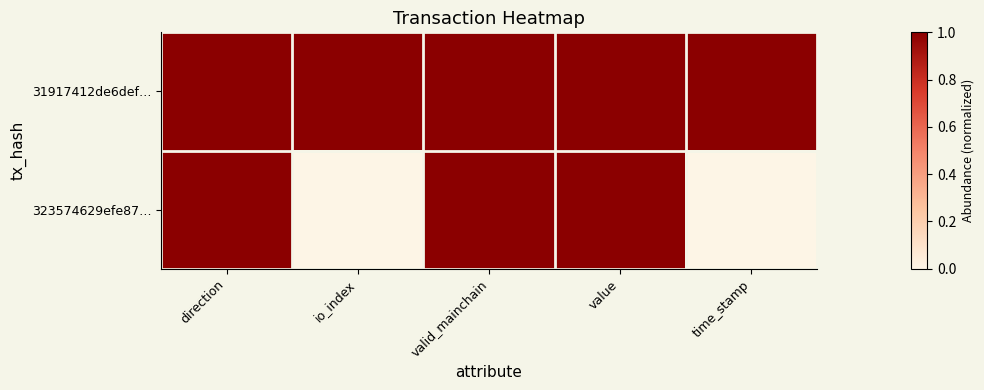

At how many categories does at least one series exceed 0?

5